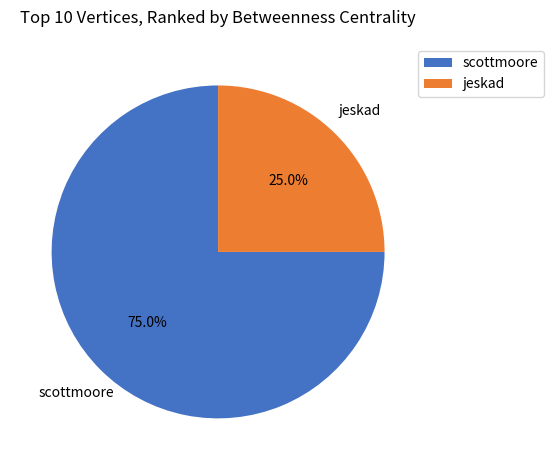

How much of the chart is everything except jeskad?

75.0%